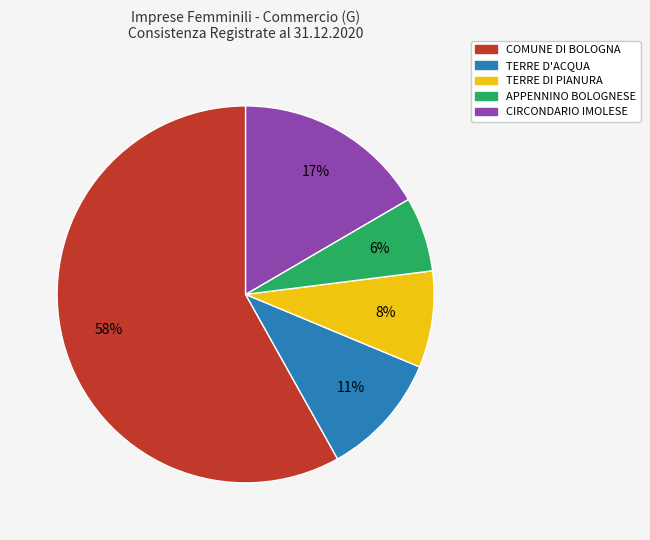

Is the sum of CIRCONDARIO IMOLESE and APPENNINO BOLOGNESE greater than half?

No